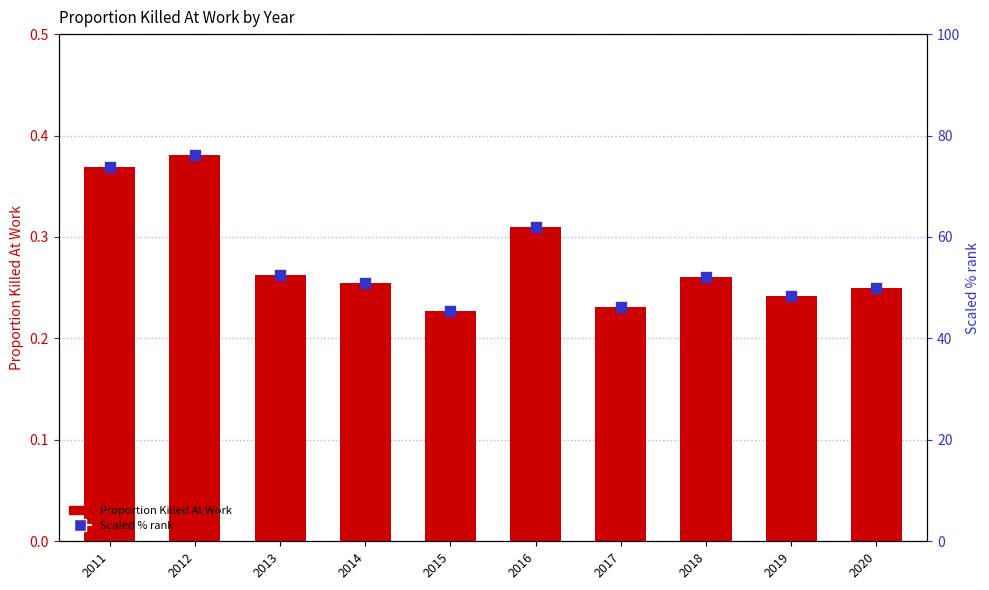

At how many categories does at least one series exceed 3?

10